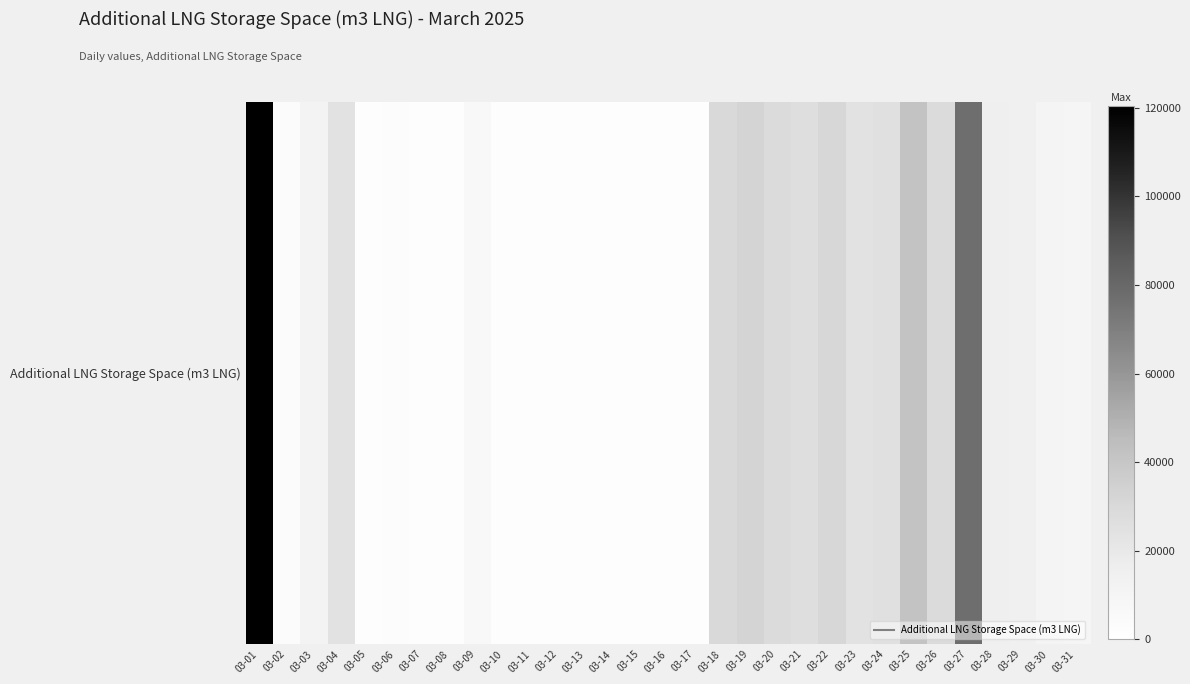

Reading left to right, transcribe all the data shown in this chart.

120343	4038	11512	23845	1567	2450	1683	1964	6177	1567	1566	1566	2192	1567	1567	1566	1566	29878	32525	28305	26732	31068	24371	25711	41476	28275	77184	15721	14498	11009	9828